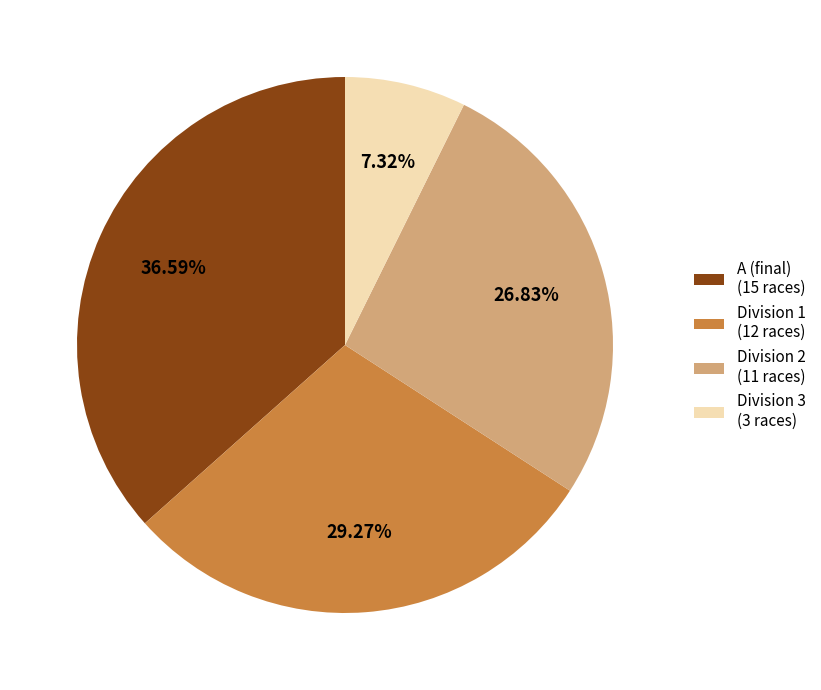

What is the largest slice in the pie chart?

A (final) (15 races)